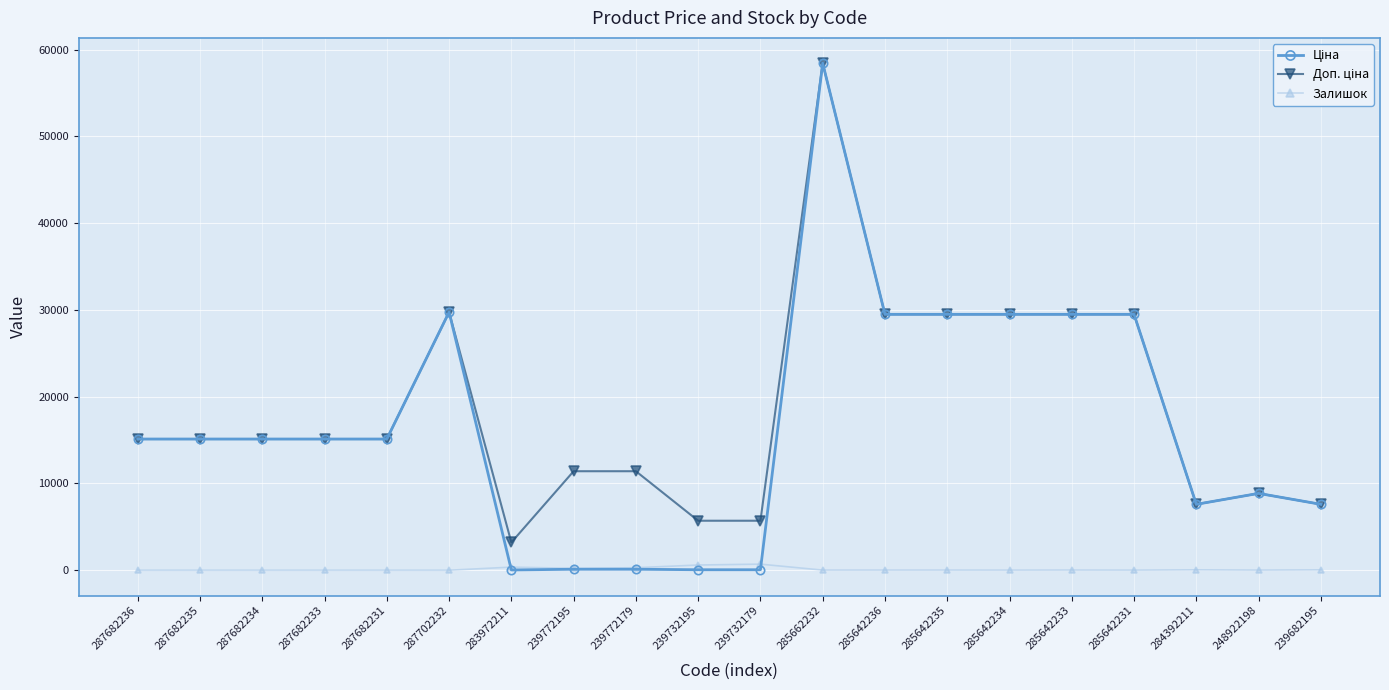

The value of Залишок at 287682235 is 0.0. True or false?

True